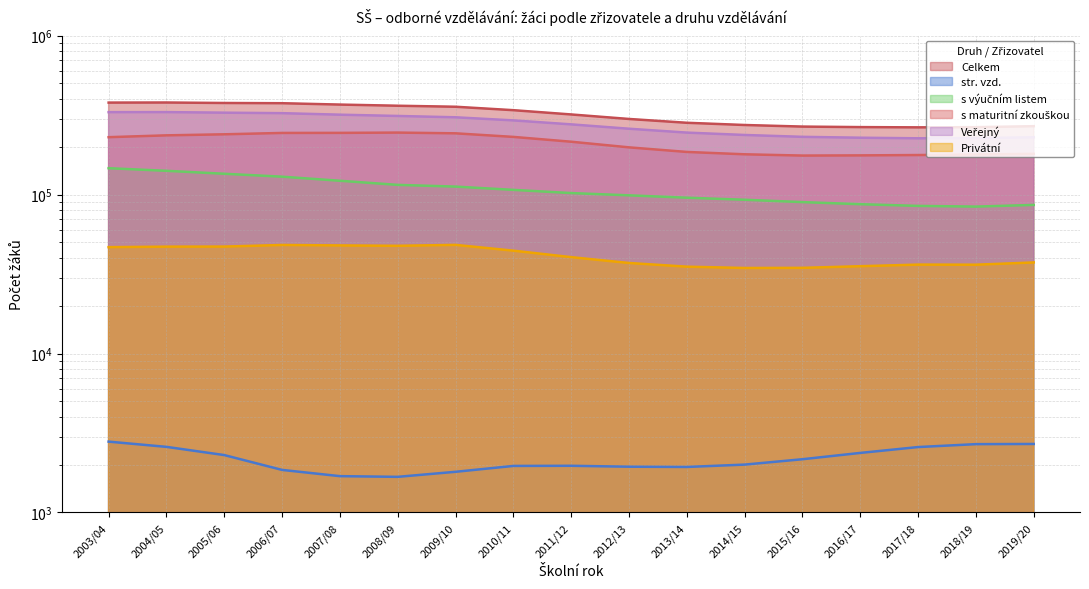

In Celkem, how many points are higher than both neighbors (excluding endpoints)?

1